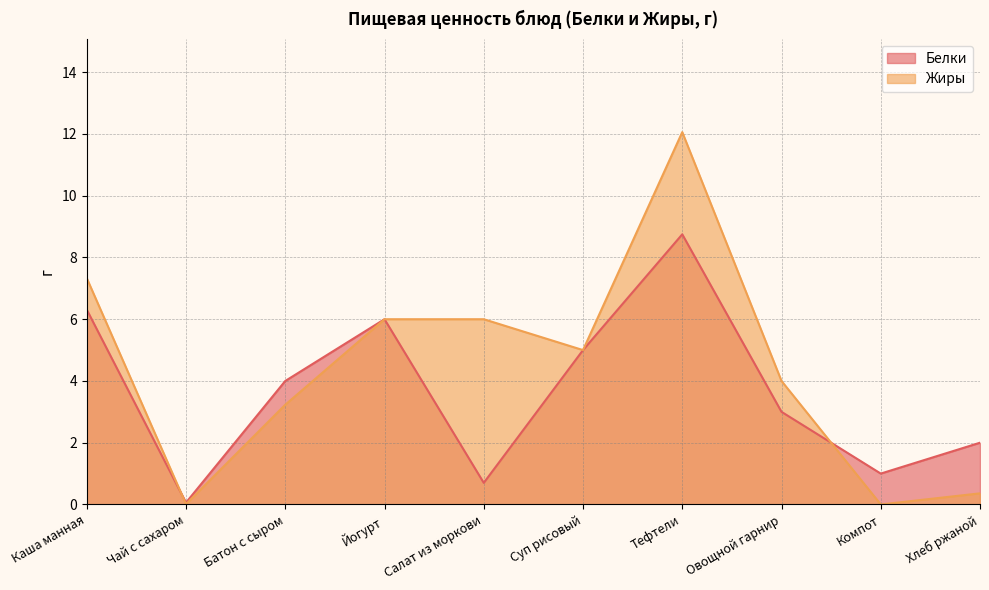

Where is the first local maximum for Жиры?

Тефтели